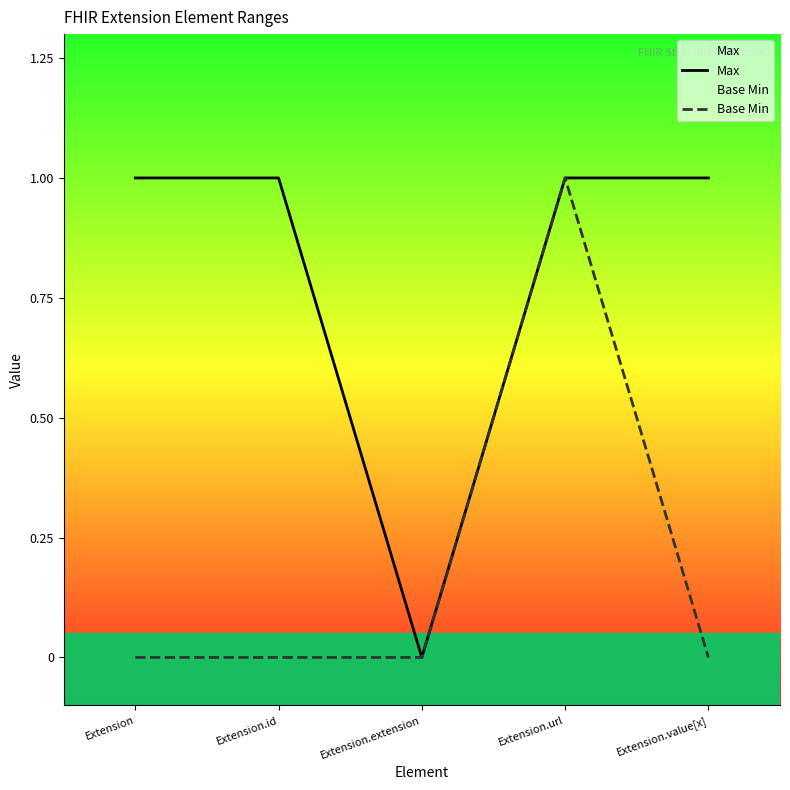

What is the maximum value for Max?

1